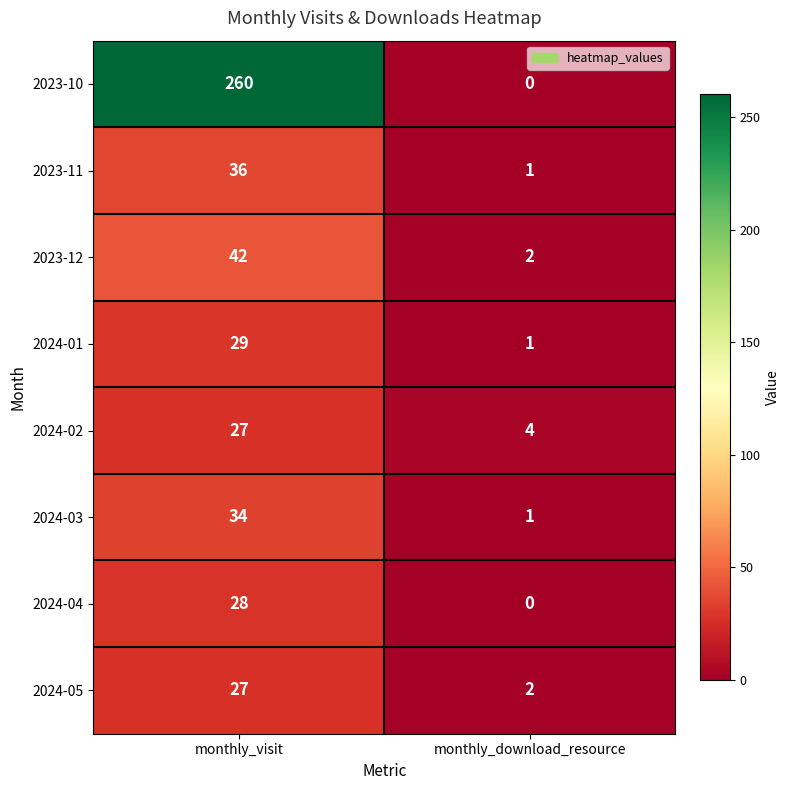

The 2024-03 series shows 0 at monthly_download_resource. True or false?

False